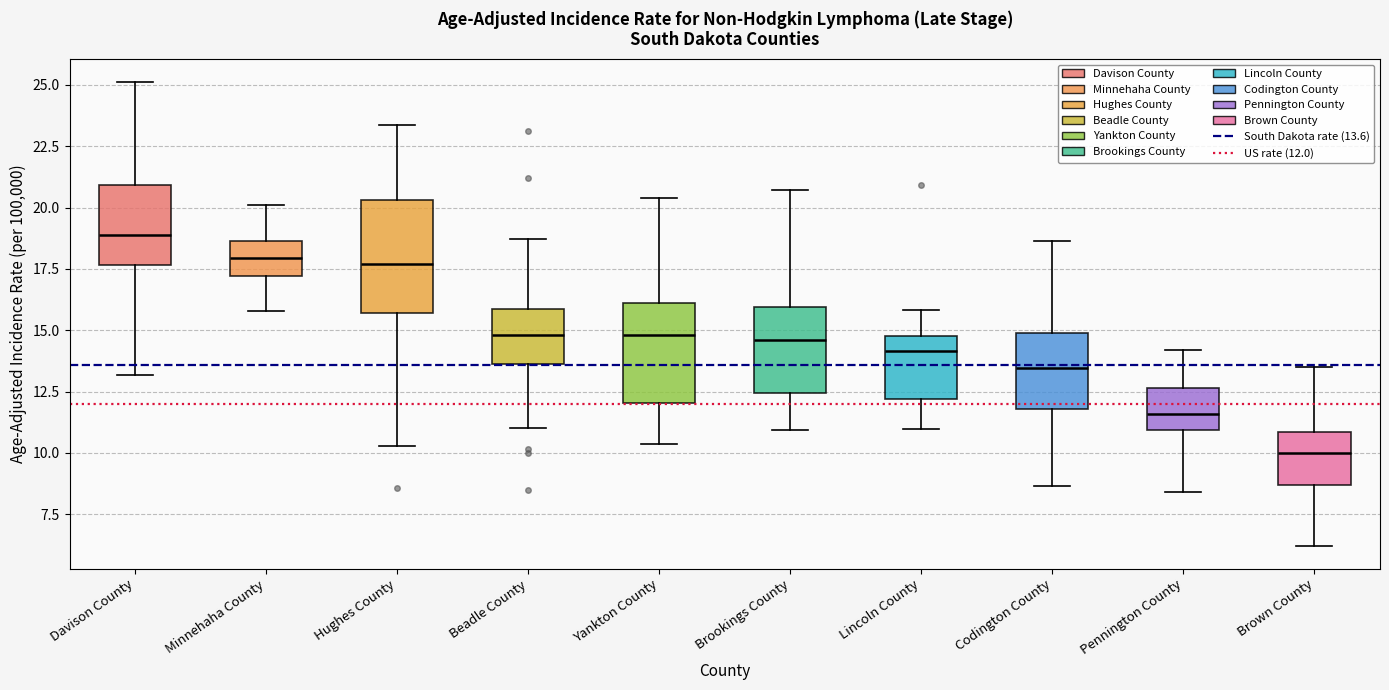

Reading left to right, read every box against the y-axis: the position of its median line, the range the box covers, and the ends of its whiskers. The values are not printed on the chart, so give them approximately, as read against the axis.

Davison County: median 19.0, box 17.5 to 21.0, whiskers 13.0 to 25.0
Minnehaha County: median 18.0, box 17.0 to 18.5, whiskers 16.0 to 20.0
Hughes County: median 17.5, box 15.5 to 20.5, whiskers 10.5 to 23.5
Beadle County: median 15.0, box 13.5 to 16.0, whiskers 11.0 to 18.5
Yankton County: median 15.0, box 12.0 to 16.0, whiskers 10.5 to 20.5
Brookings County: median 14.5, box 12.5 to 16.0, whiskers 11.0 to 20.5
Lincoln County: median 14.0, box 12.0 to 15.0, whiskers 11.0 to 16.0
Codington County: median 13.5, box 12.0 to 15.0, whiskers 8.5 to 18.5
Pennington County: median 11.5, box 11.0 to 12.5, whiskers 8.5 to 14.0
Brown County: median 10.0, box 8.5 to 11.0, whiskers 6.0 to 13.5